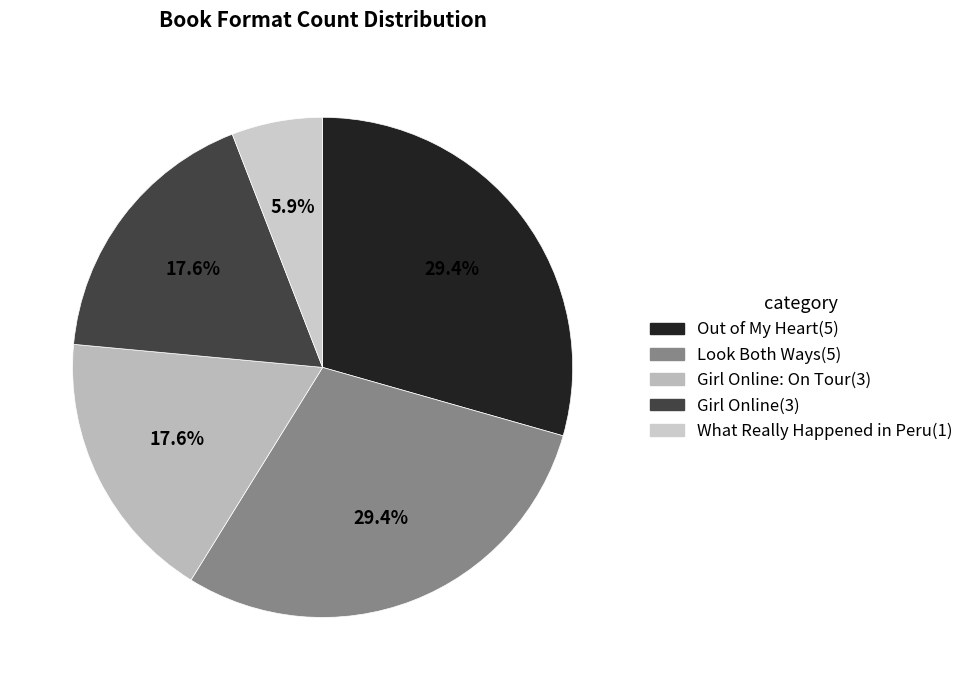

How many slices are in this pie chart?

5